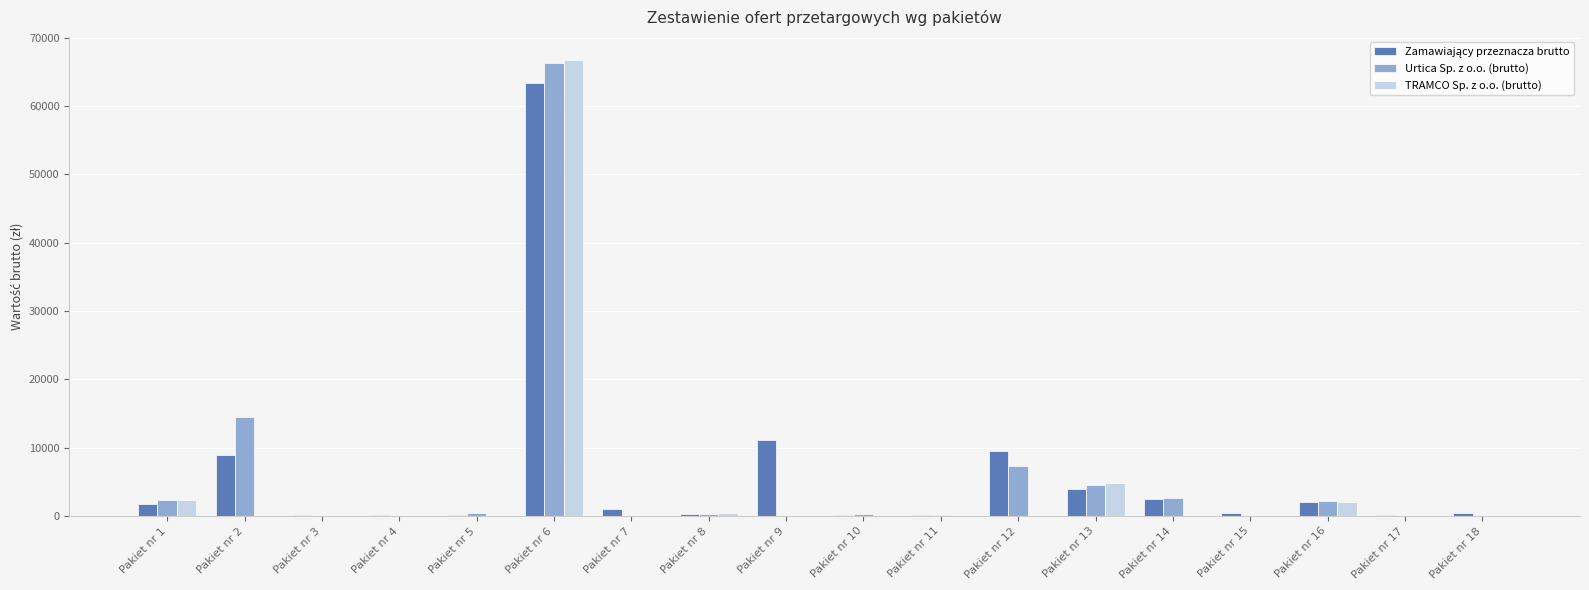

Which series changed the most between Pakiet nr 13 and Pakiet nr 18?

TRAMCO Sp. z o.o. (brutto)